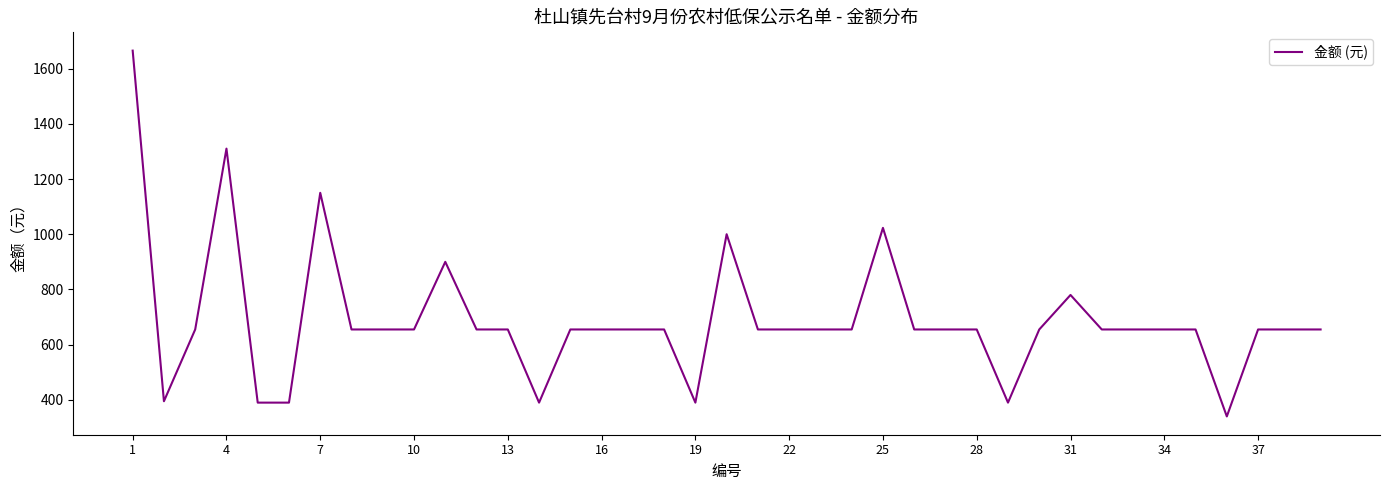

What is the minimum value shown in the chart?

340